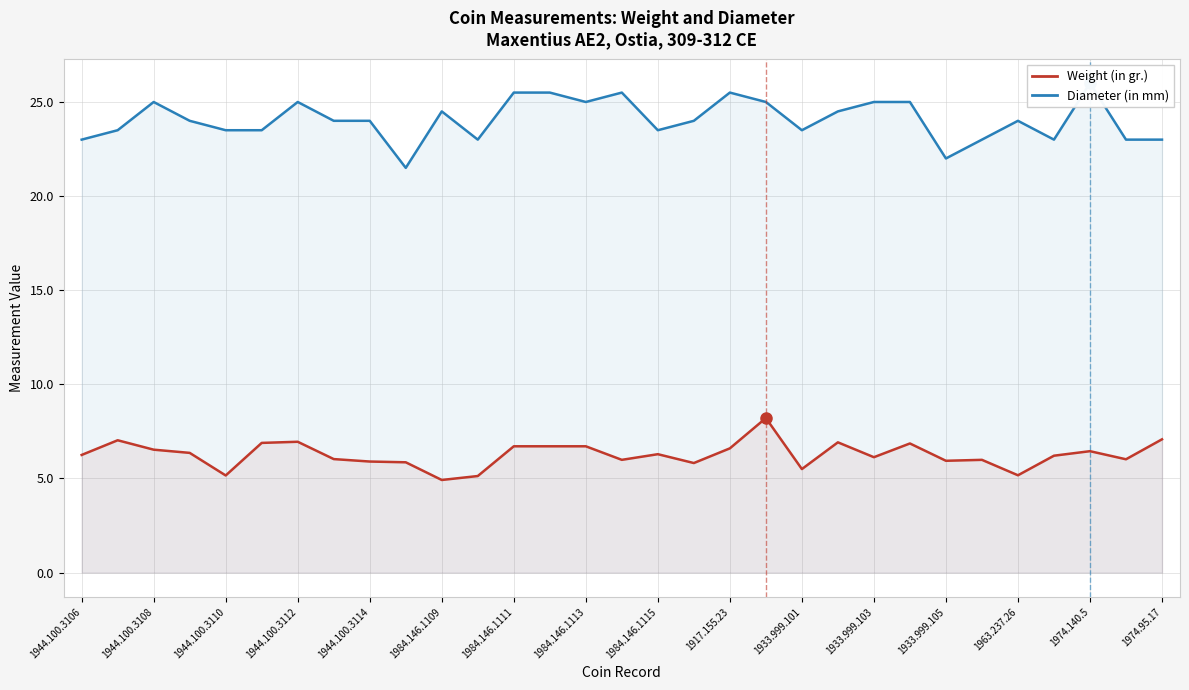

The Weight (in gr.) series shows 8.4 at 1984.146.1109. True or false?

False